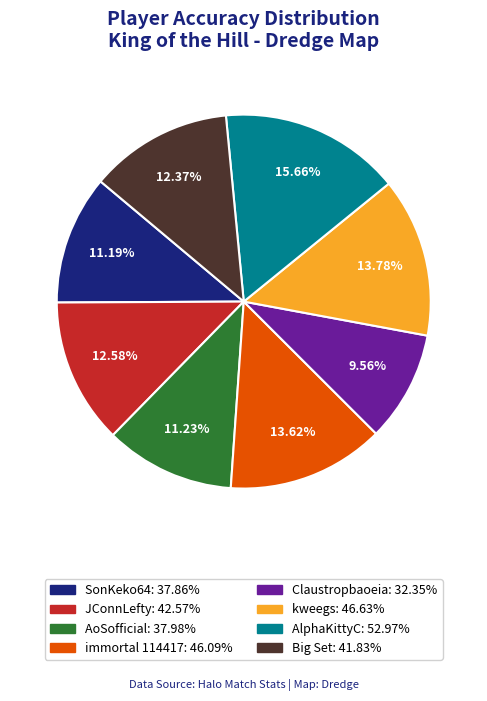

To the nearest percent, what is the difference between the largest and smallest slice percentages?

6%